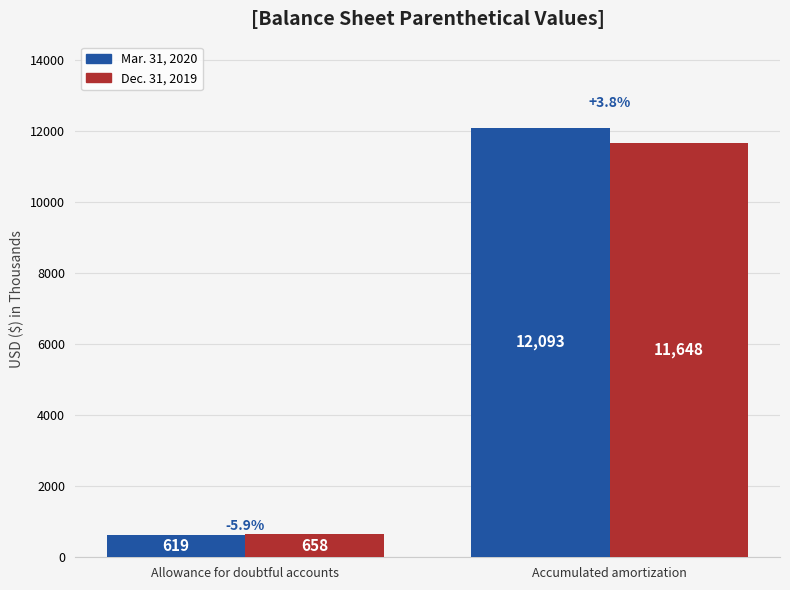

What are all the series names shown in the legend?

Mar. 31, 2020, Dec. 31, 2019